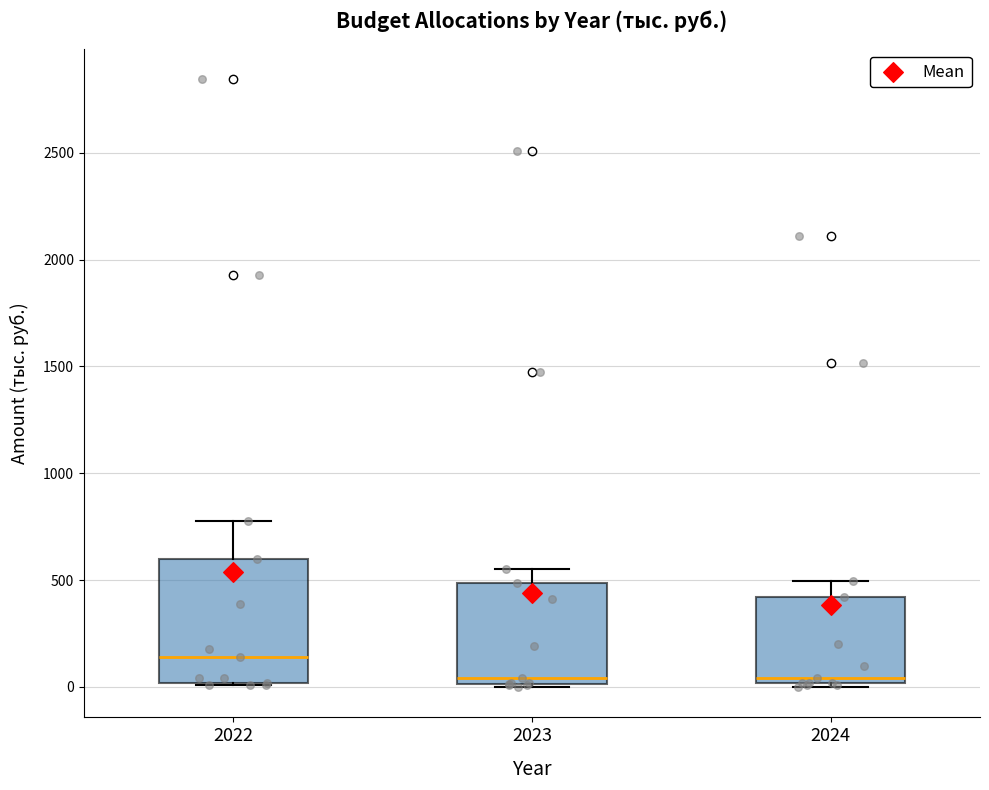

Which box is the tallest, from its lower edge to its upper edge?

2022